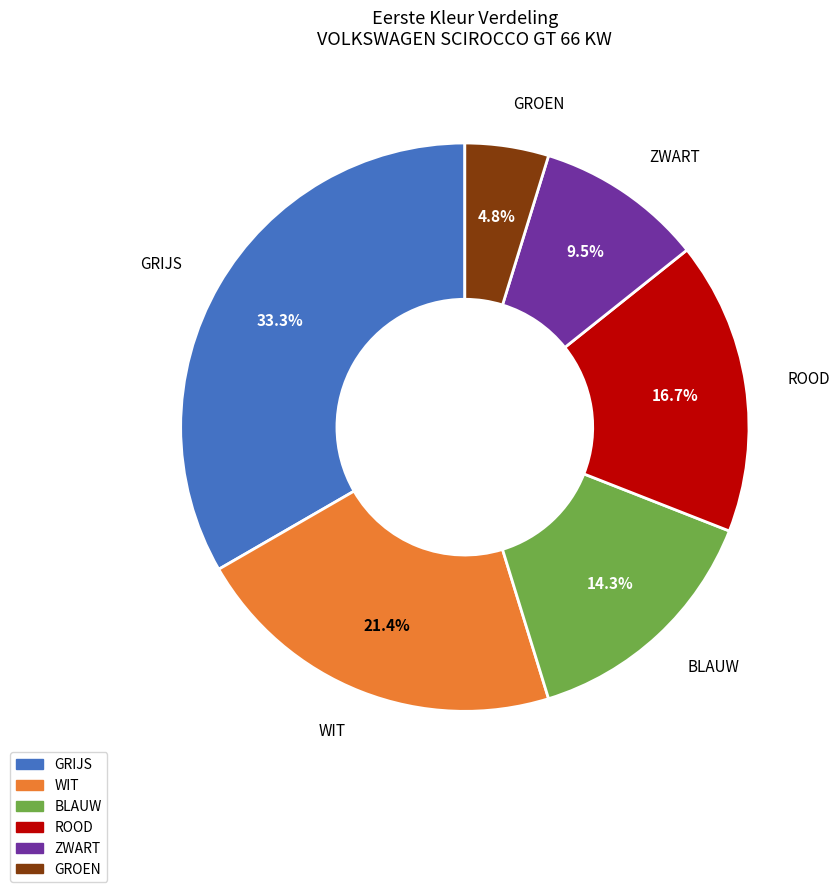

What is the ratio of the value at ZWART to the value at ROOD?

0.6